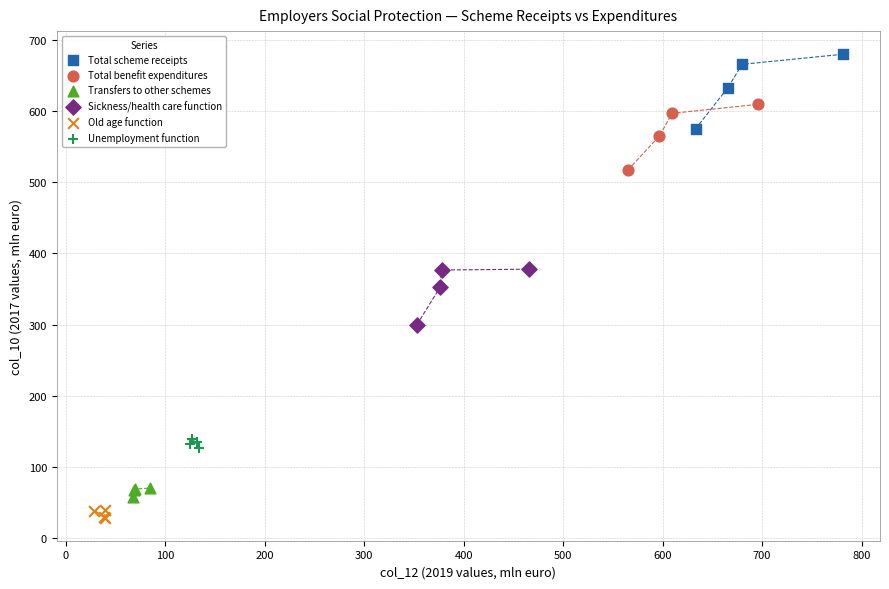

Which series reaches the maximum Y coordinate?

Total scheme receipts